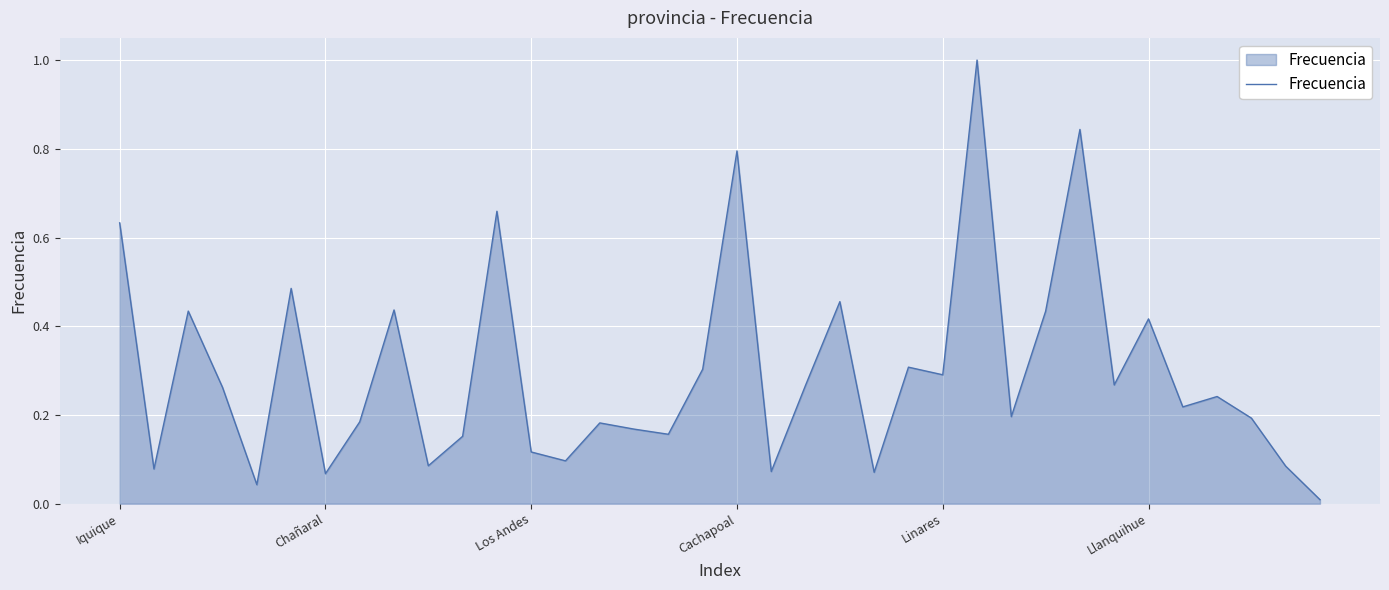

What is the maximum value shown in the chart?

1.0